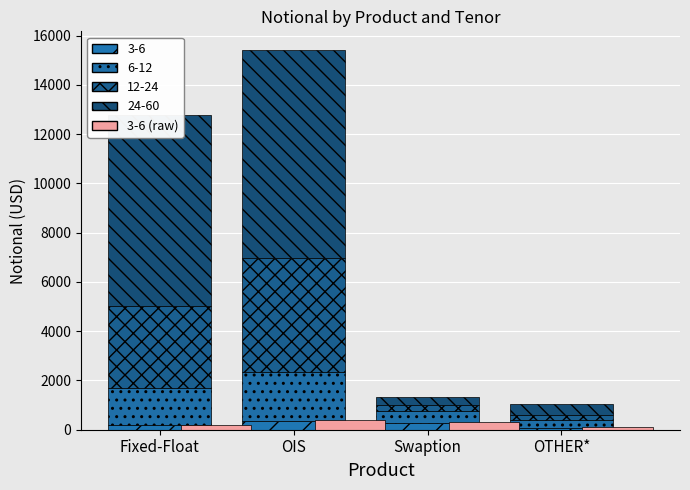

What is the label of the 3rd bar from the left?

Swaption